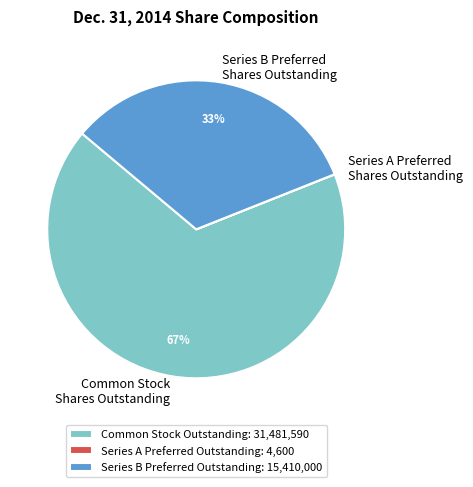

To the nearest percent, what is the average slice percentage?

33%